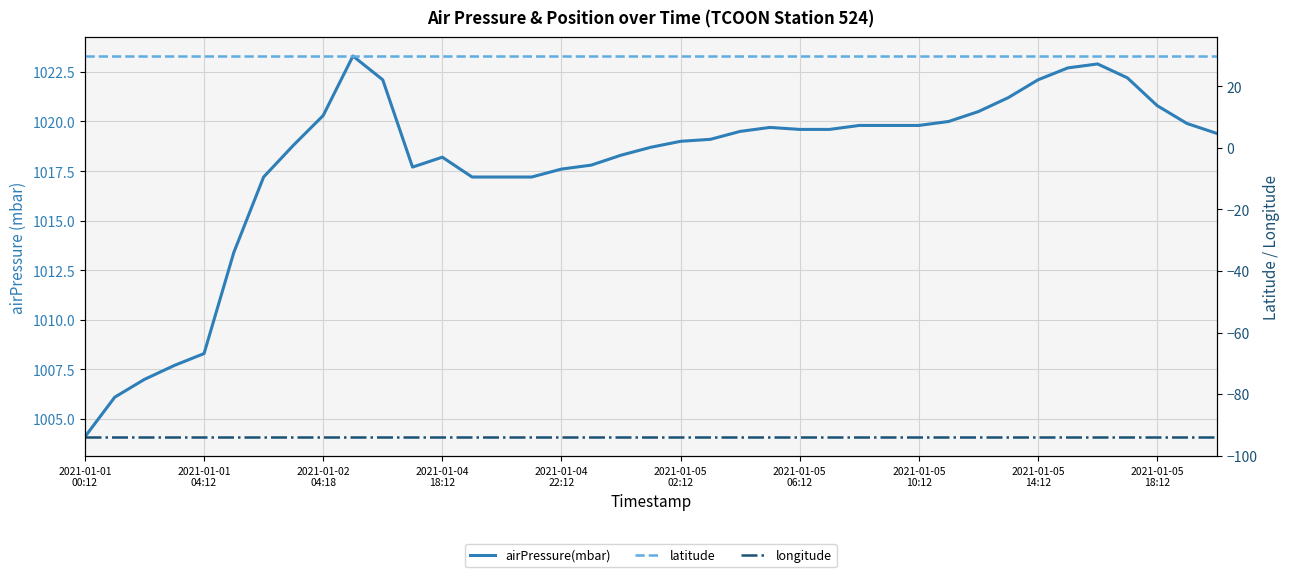

Is this an area chart (filled region under the line)?

No